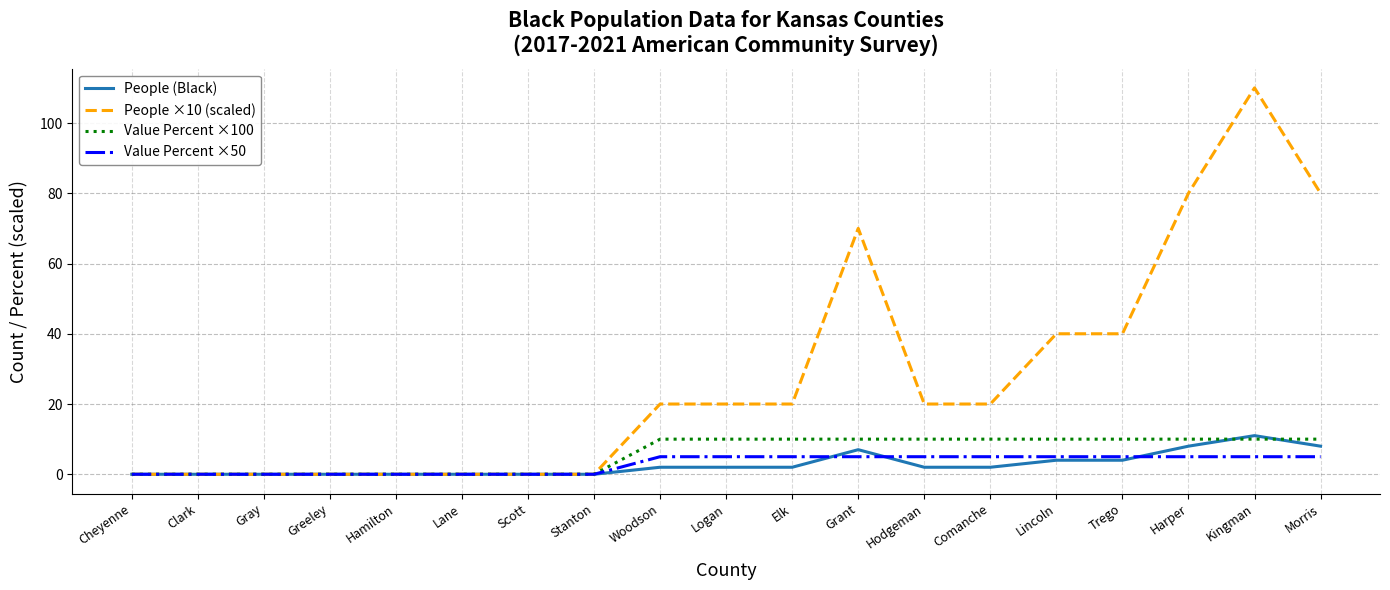

Count the number of data series in this chart.

4